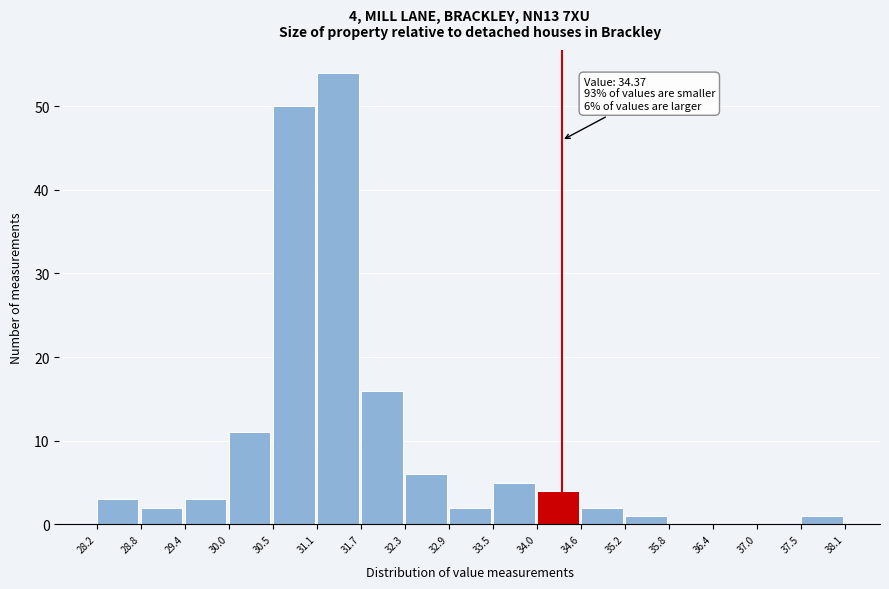

Which range on the x-axis has the tallest bar?

31.1 to 31.7